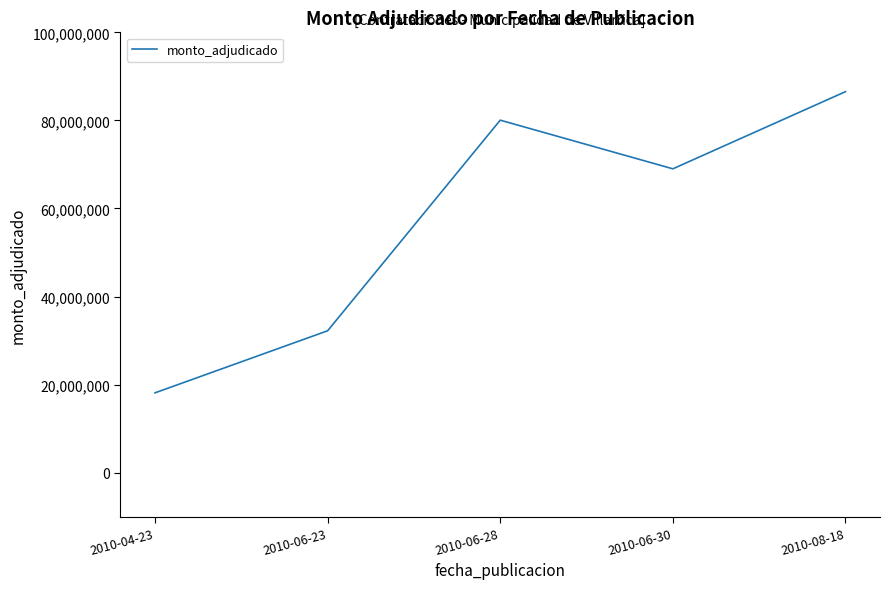

The value at 2010-06-30 is 69004000. True or false?

True